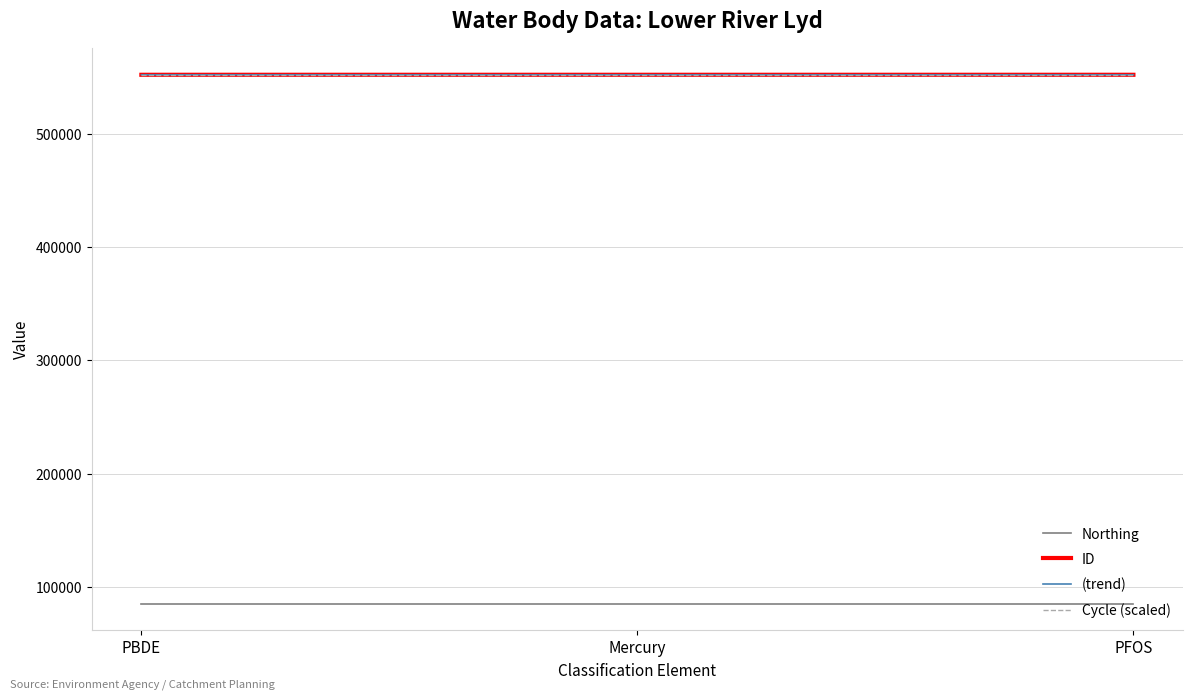

What is the difference between the maximum and minimum values in the (trend) series?

1.0